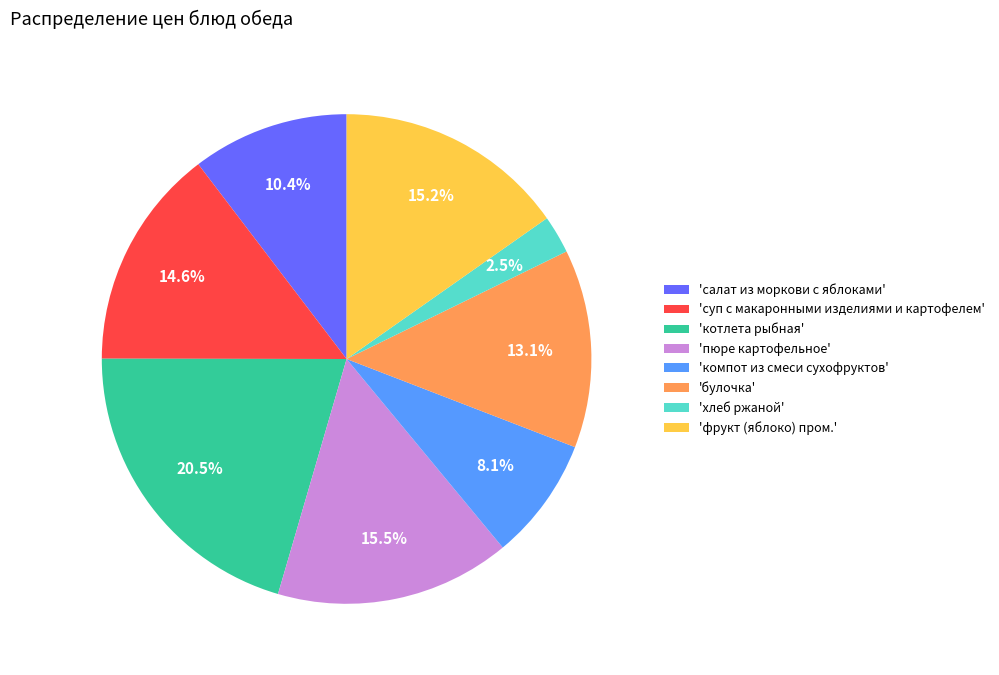

Which has a higher value, 'булочка' or 'компот из смеси сухофруктов'?

'булочка'